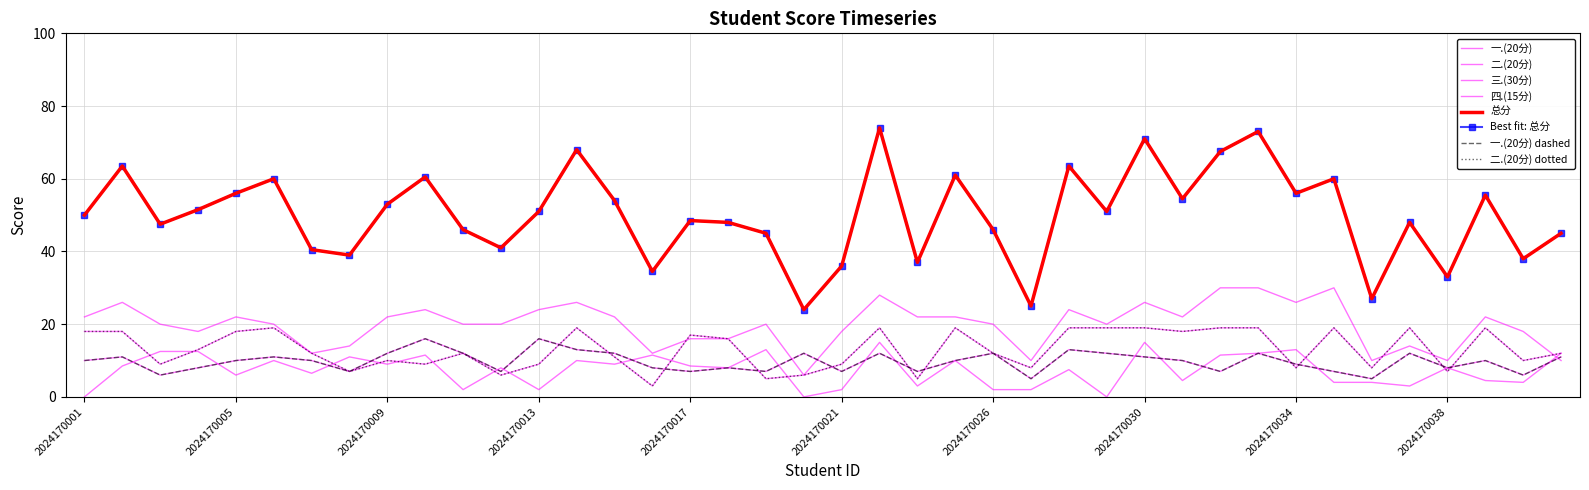

What is the minimum value for 一.(20分)?

5.0